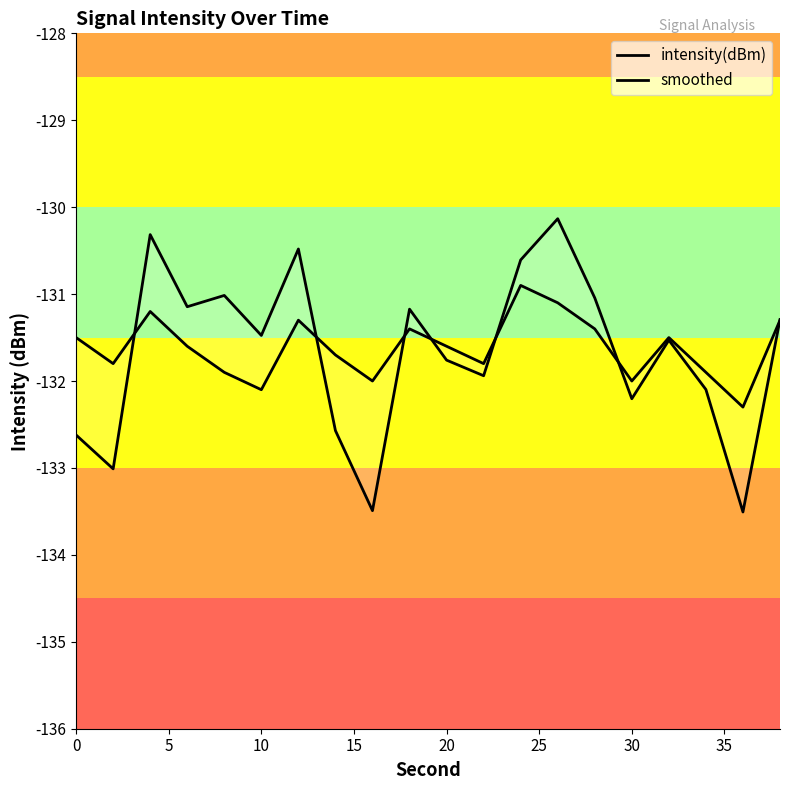

Does the chart have visible grid lines?

No